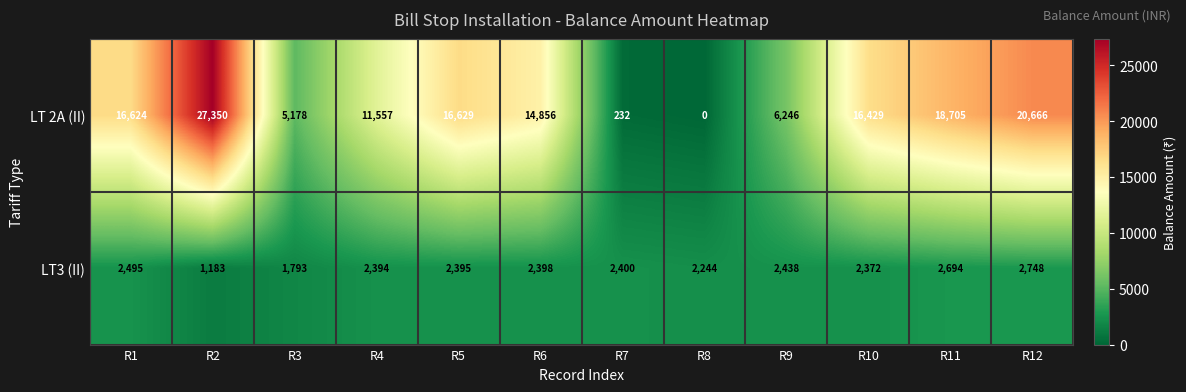

Is it true that LT3 (II) equals 2694 at R11?

True